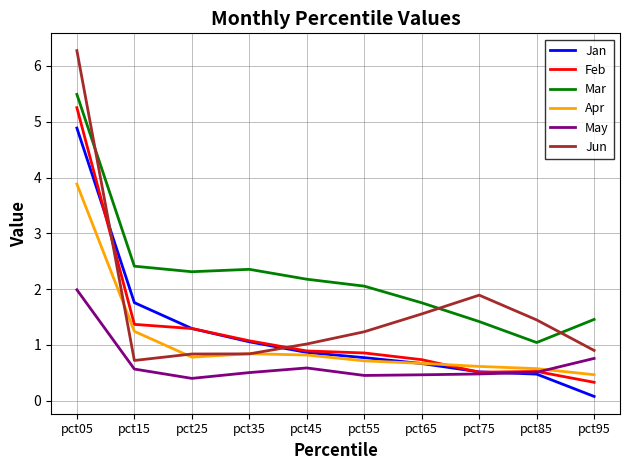

Count the number of categories in the chart.

10